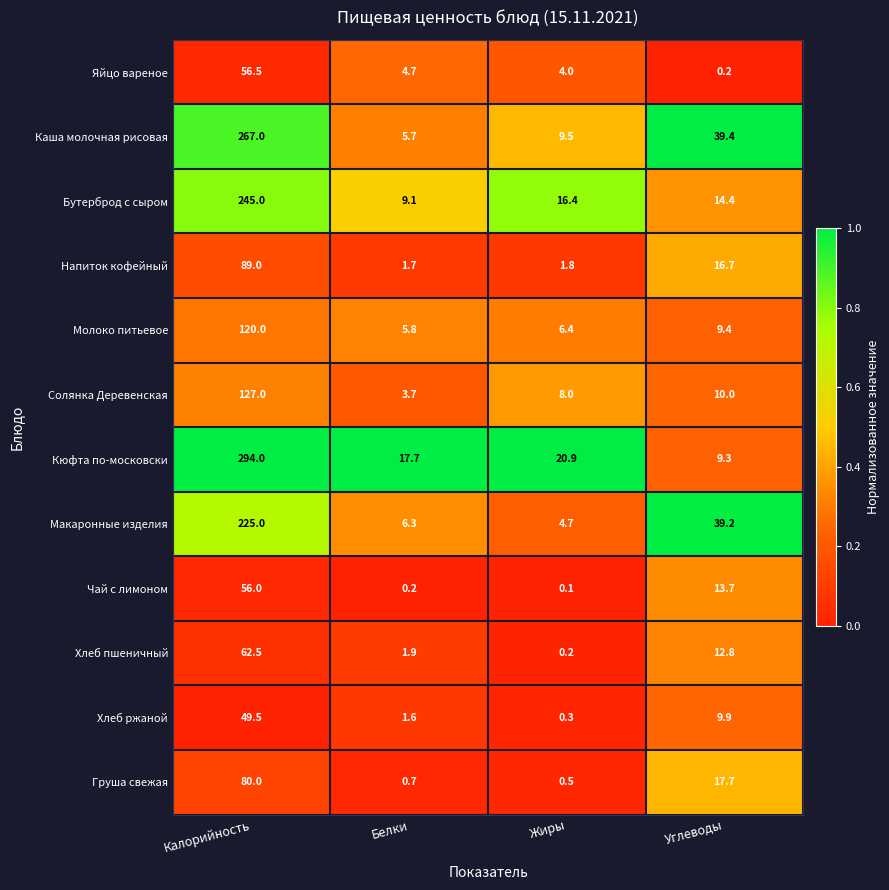

At which category is the sum across all series the highest?

Калорийность